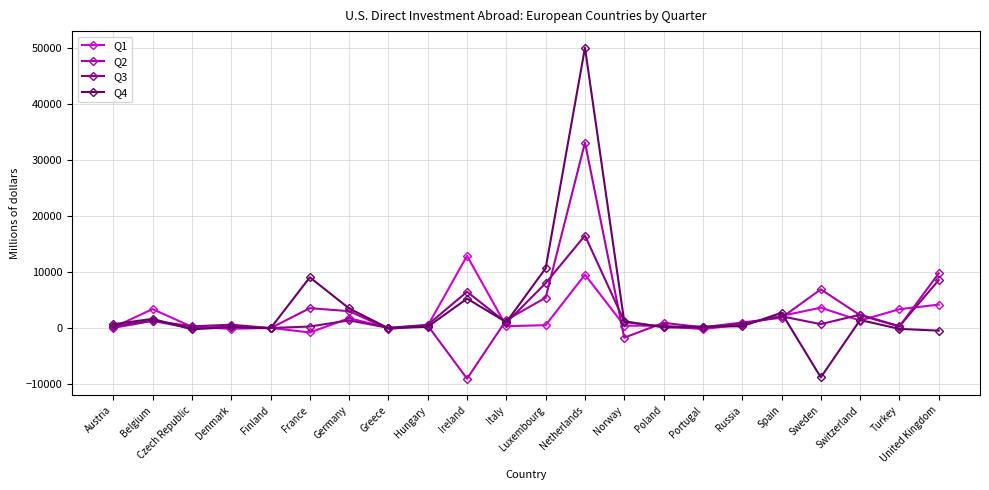

List the series in order of their peak value, highest first.

Q4, Q2, Q3, Q1